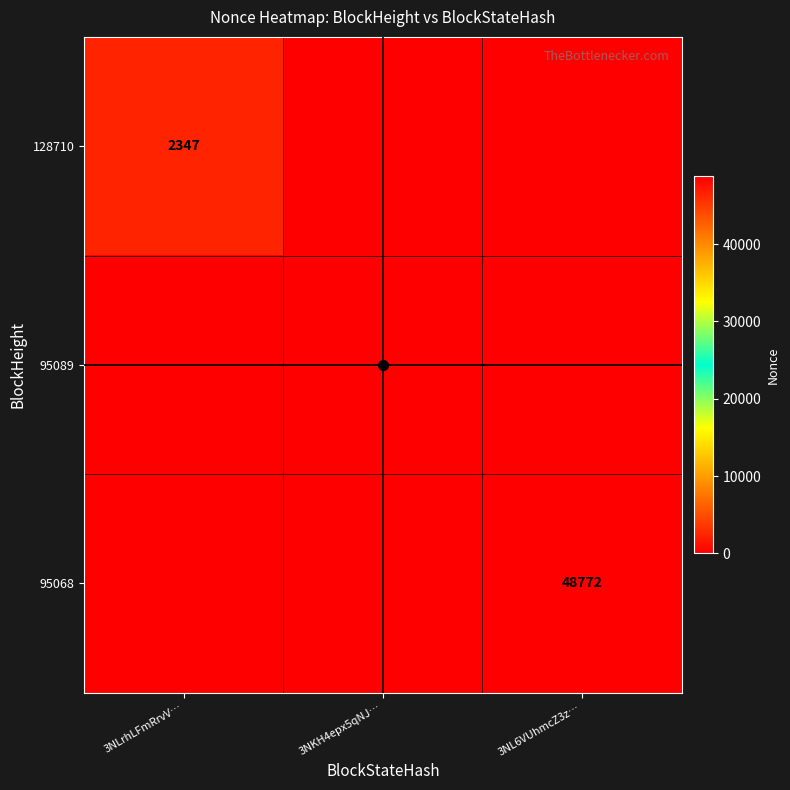

The 128710 series shows -1442 at 3NKH4epx5qNJ…. True or false?

False